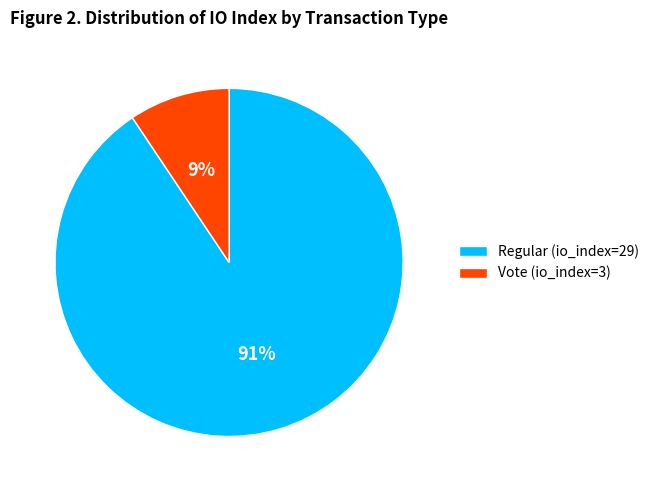

Does Regular (io_index=29) represent more than half of the total?

Yes